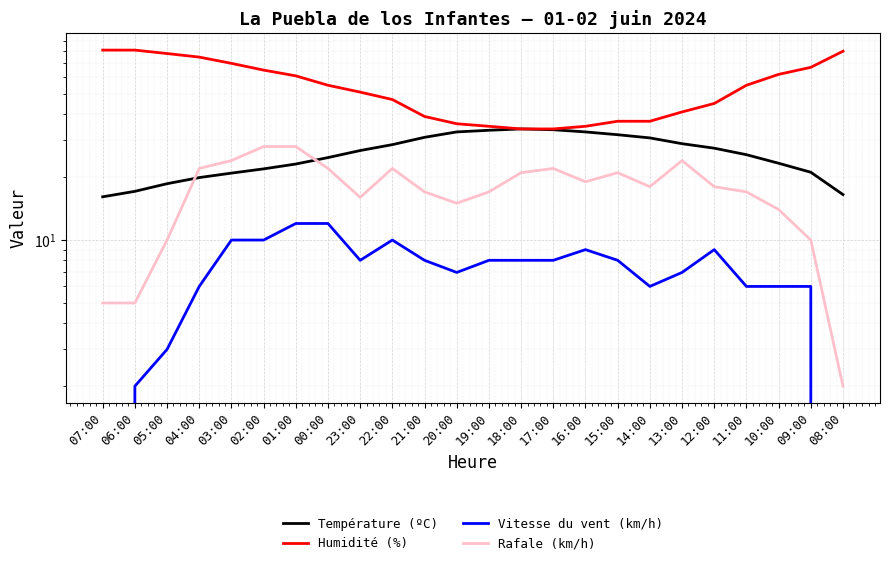

At which category is the sum across all series the highest?

03:00